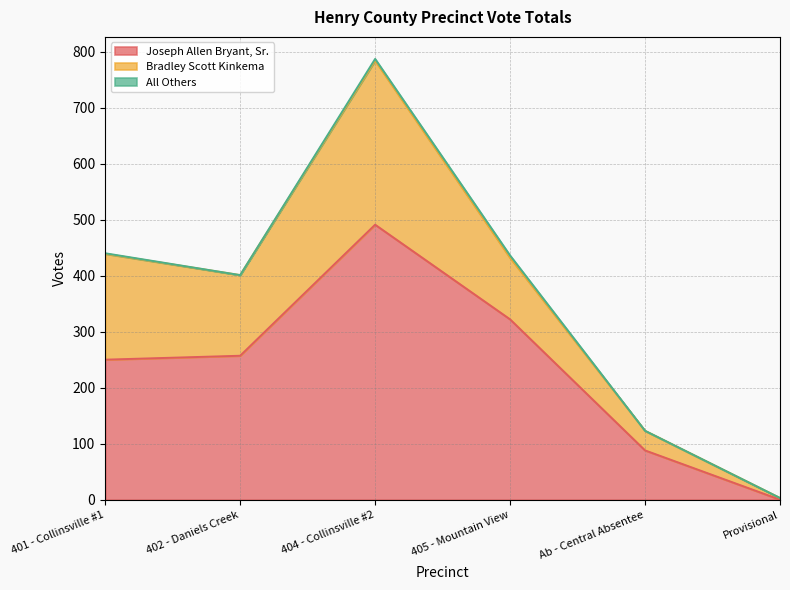

What is the label of the 6th point from the left?

Provisional